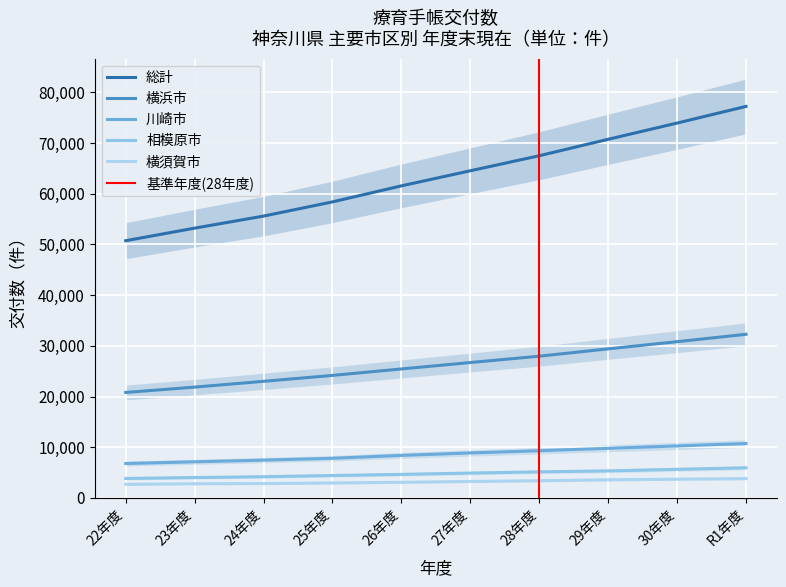

Reading left to right, transcribe all the data shown in this chart.

横浜市: 20807	21864	23005	24171	25447	26712	27958	29409	30822	32281
川崎市: 6796	7135	7465	7830	8397	8883	9319	9796	10259	10737
相模原市: 3848	4031	4193	4428	4654	4912	5149	5338	5645	5945
横須賀市: 2687	2809	2842	2959	3094	3253	3407	3582	3708	3822
総計: 50736	53214	55591	58391	61552	64528	67495	70737	73936	77221